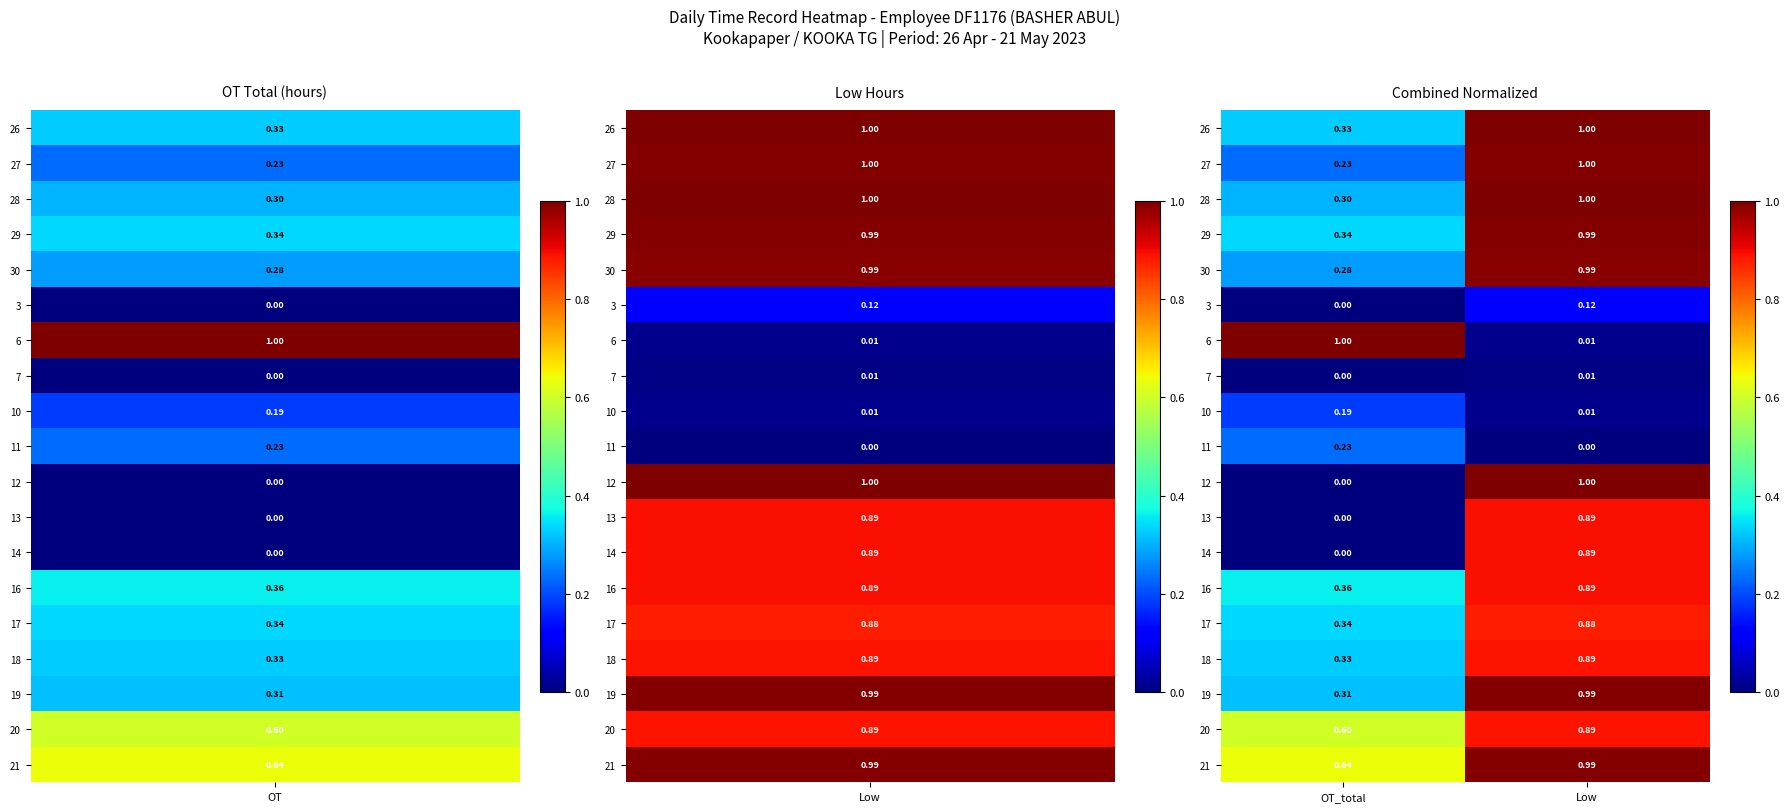

Is the value of 27 at Low greater than the value of 16 at OT_total?

Yes